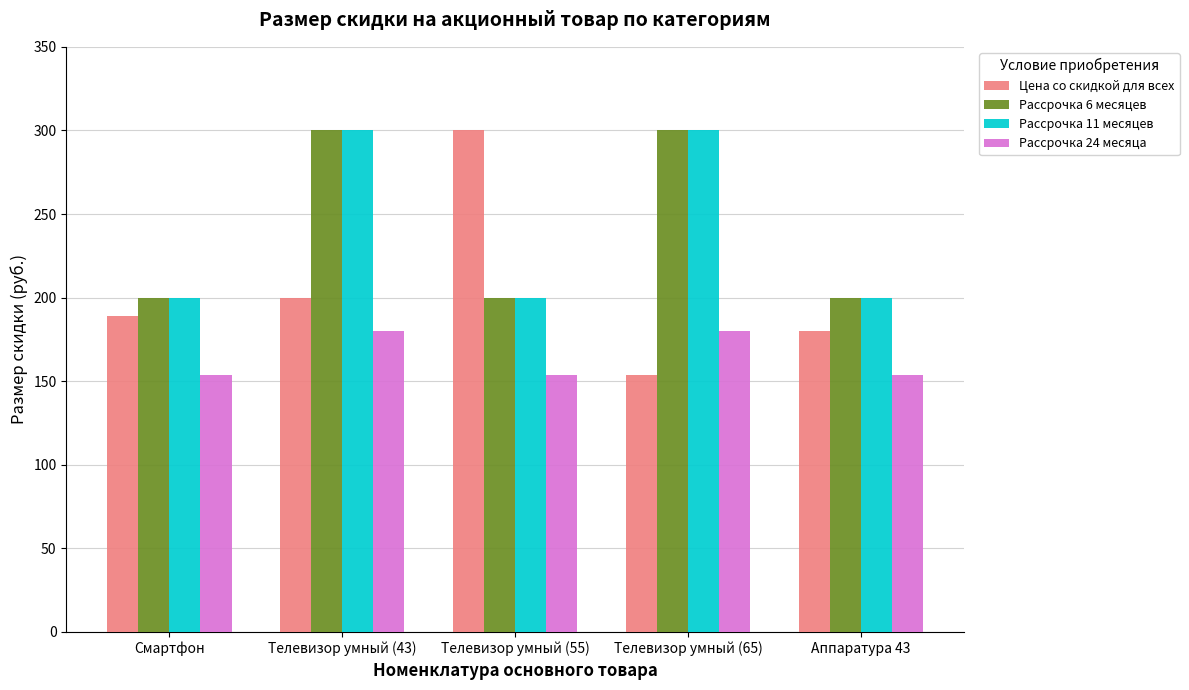

What is the difference between the maximum and minimum values in the Рассрочка 24 месяца series?

26.2